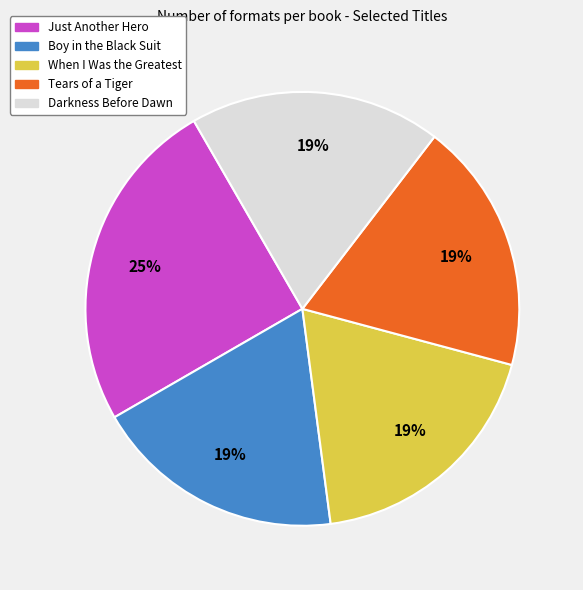

To the nearest percent, what percentage of the pie is Just Another Hero?

25%